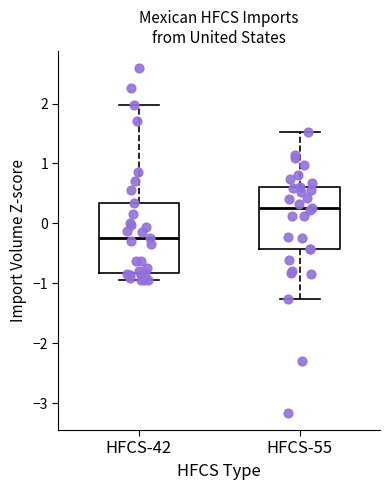

Reading left to right, transcribe this box plot: for each box, give where its median line is, the range the box spans, and where its two whiskers end, as read against the y-axis. The values are not printed on the chart, so give them approximately, as read against the axis.

HFCS-42: median -0.2, box -0.8 to 0.3, whiskers -1.0 to 2.0
HFCS-55: median 0.3, box -0.4 to 0.6, whiskers -1.3 to 1.5